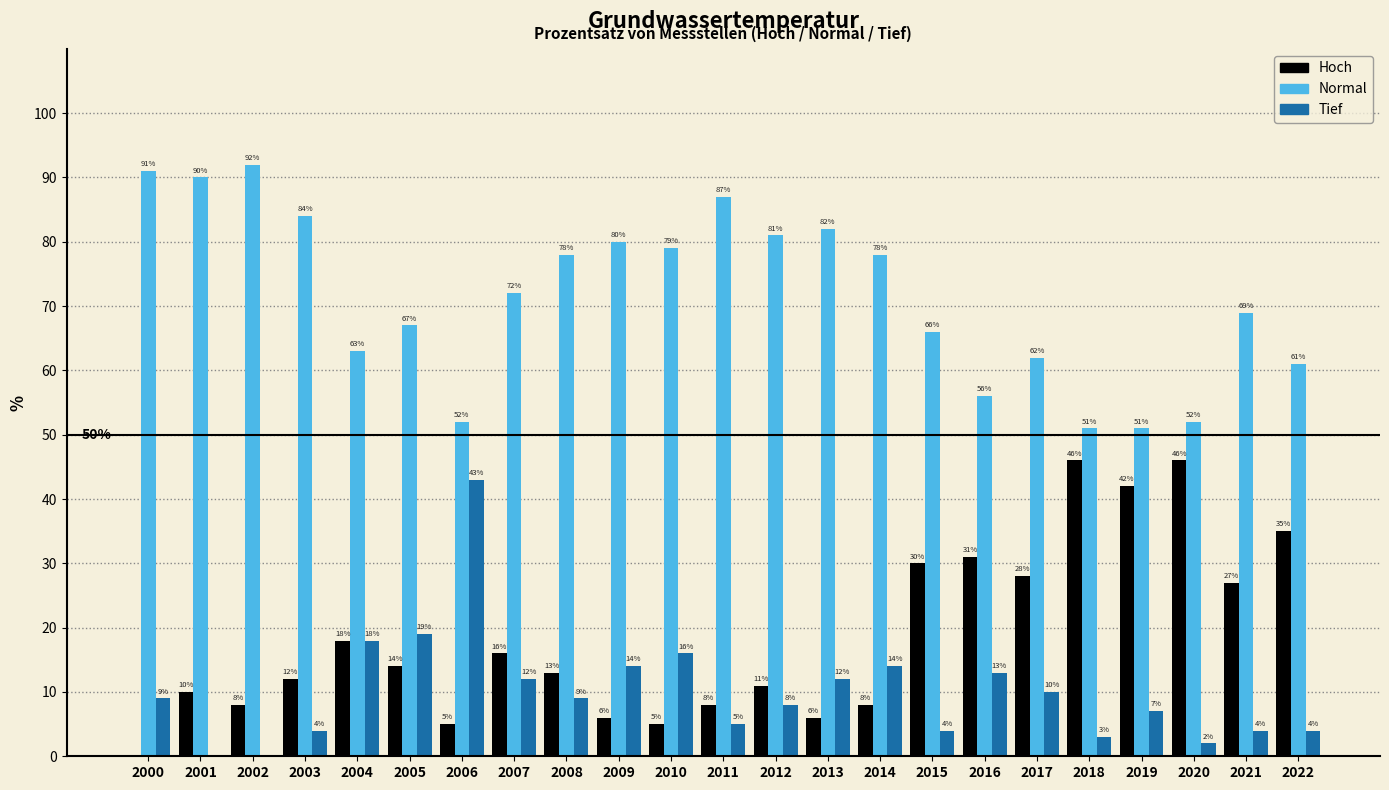

Reading left to right, transcribe all the data shown in this chart.

Hoch: 2000=0	2001=10	2002=8	2003=12	2004=18	2005=14	2006=5	2007=16	2008=13	2009=6	2010=5	2011=8	2012=11	2013=6	2014=8	2015=30	2016=31	2017=28	2018=46	2019=42	2020=46	2021=27	2022=35
Normal: 2000=91	2001=90	2002=92	2003=84	2004=63	2005=67	2006=52	2007=72	2008=78	2009=80	2010=79	2011=87	2012=81	2013=82	2014=78	2015=66	2016=56	2017=62	2018=51	2019=51	2020=52	2021=69	2022=61
Tief: 2000=9	2001=0	2002=0	2003=4	2004=18	2005=19	2006=43	2007=12	2008=9	2009=14	2010=16	2011=5	2012=8	2013=12	2014=14	2015=4	2016=13	2017=10	2018=3	2019=7	2020=2	2021=4	2022=4